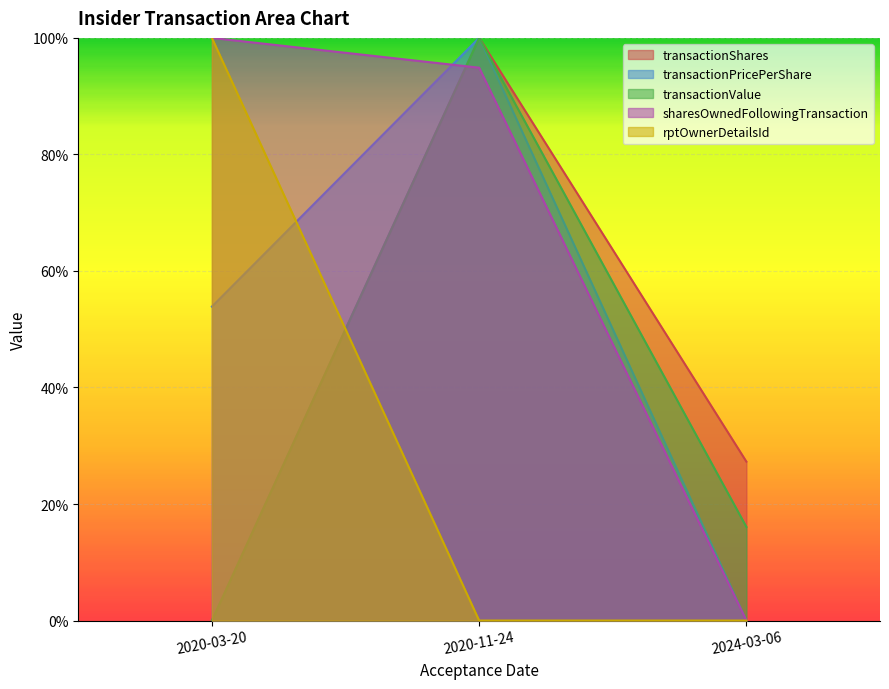

What is the label of the 1st point from the left?

2020-03-20